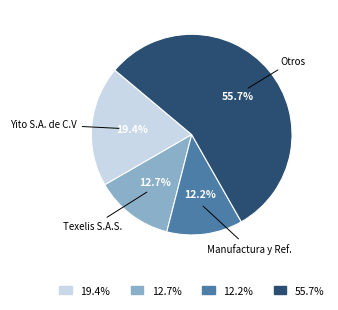

What is the ratio of the value at 55.7% to the value at 12.2%?

4.6